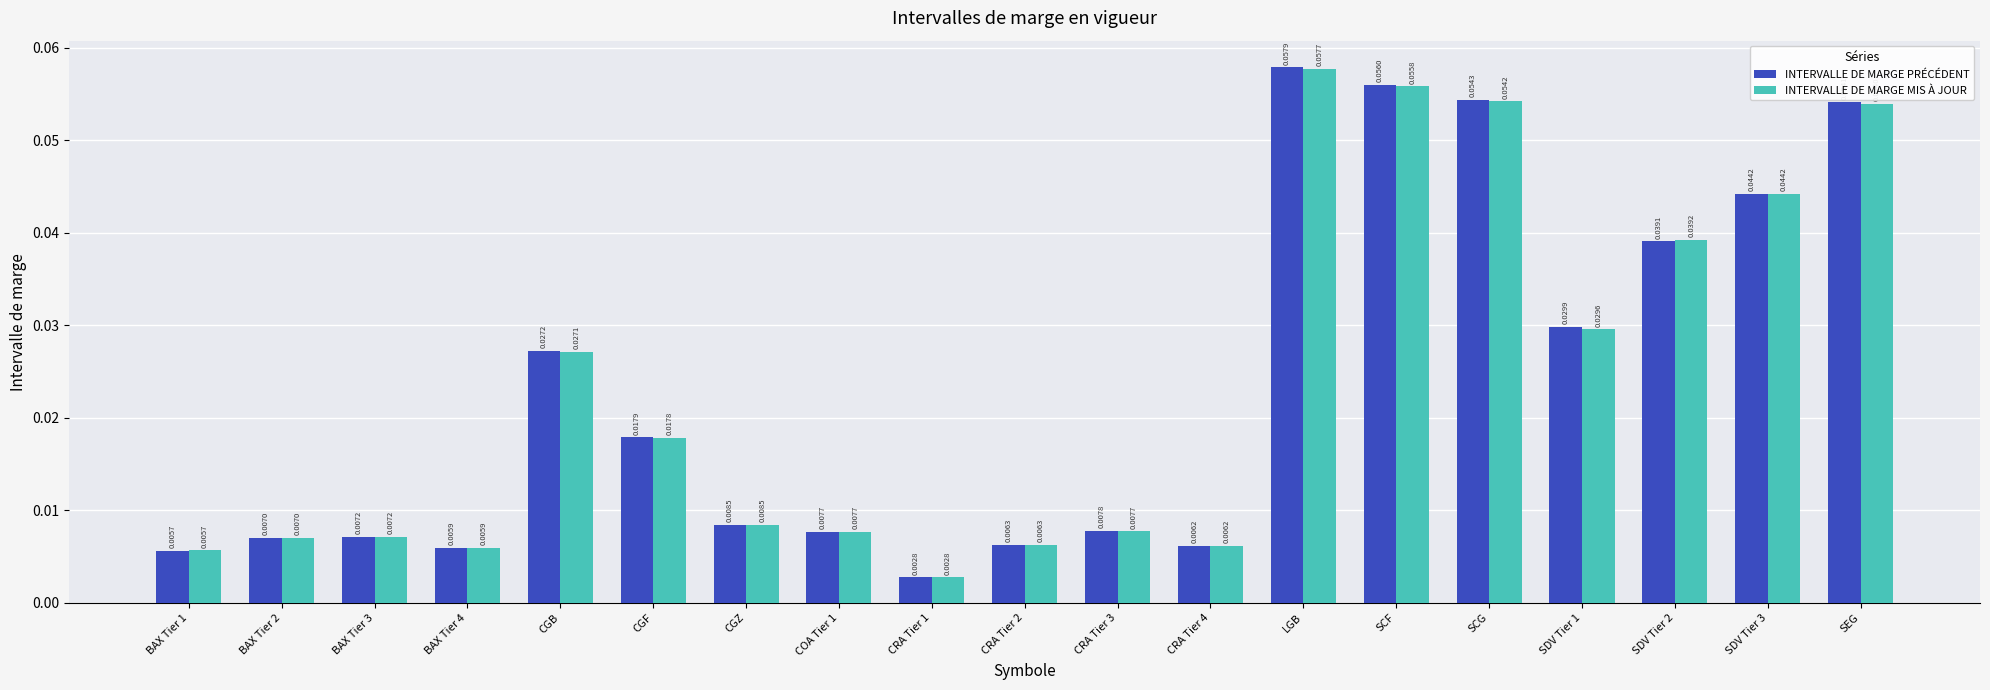

Are the bars horizontal?

No